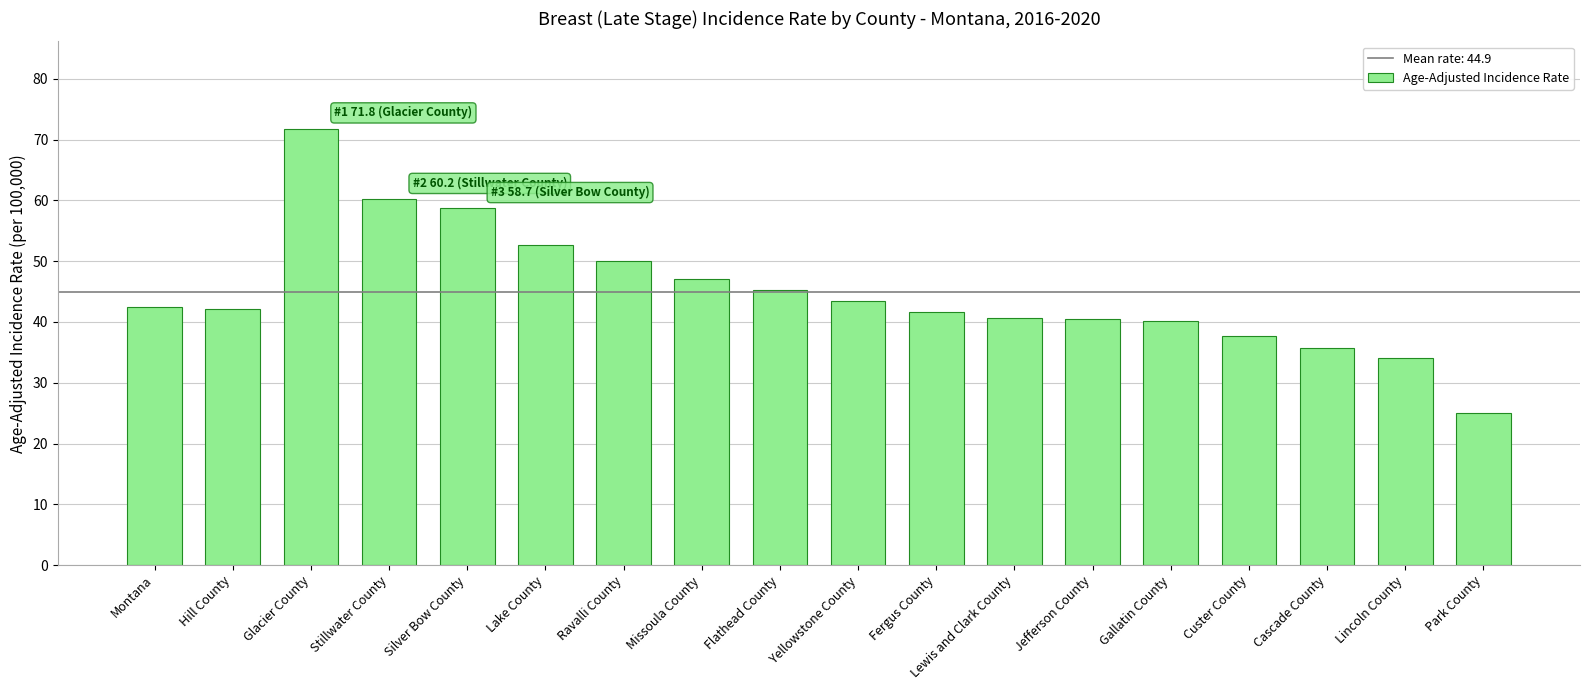

What is the label of the 7th bar from the right?

Lewis and Clark County